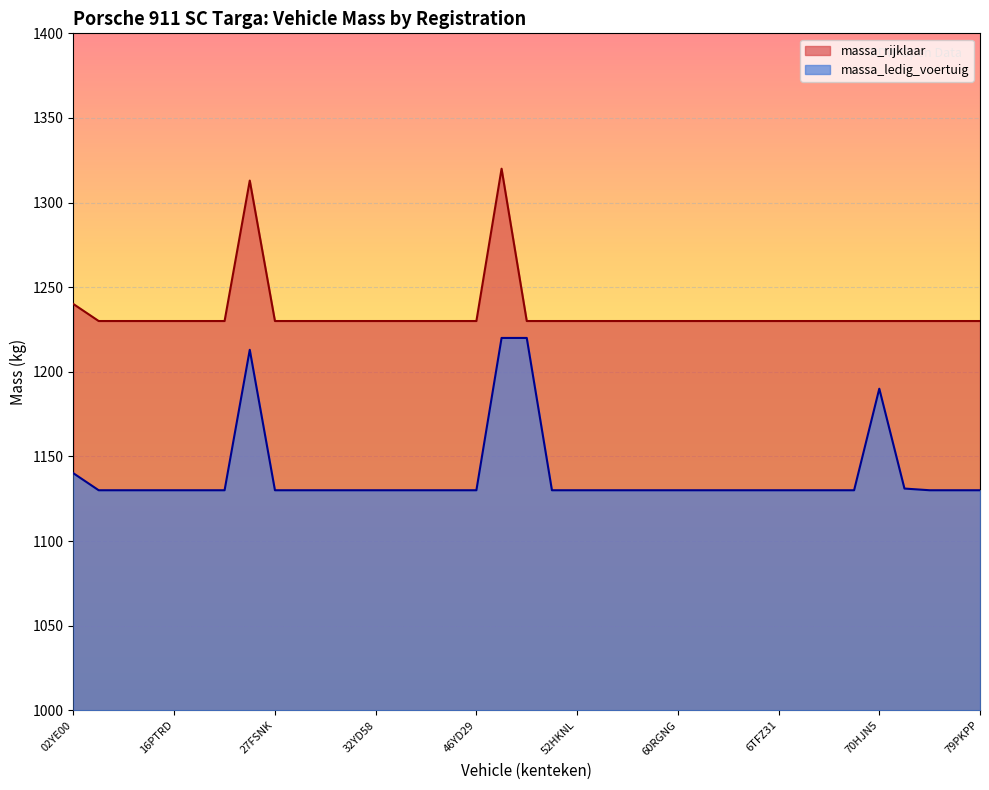

What is the difference between the highest and lowest values at 54DBNS?

100